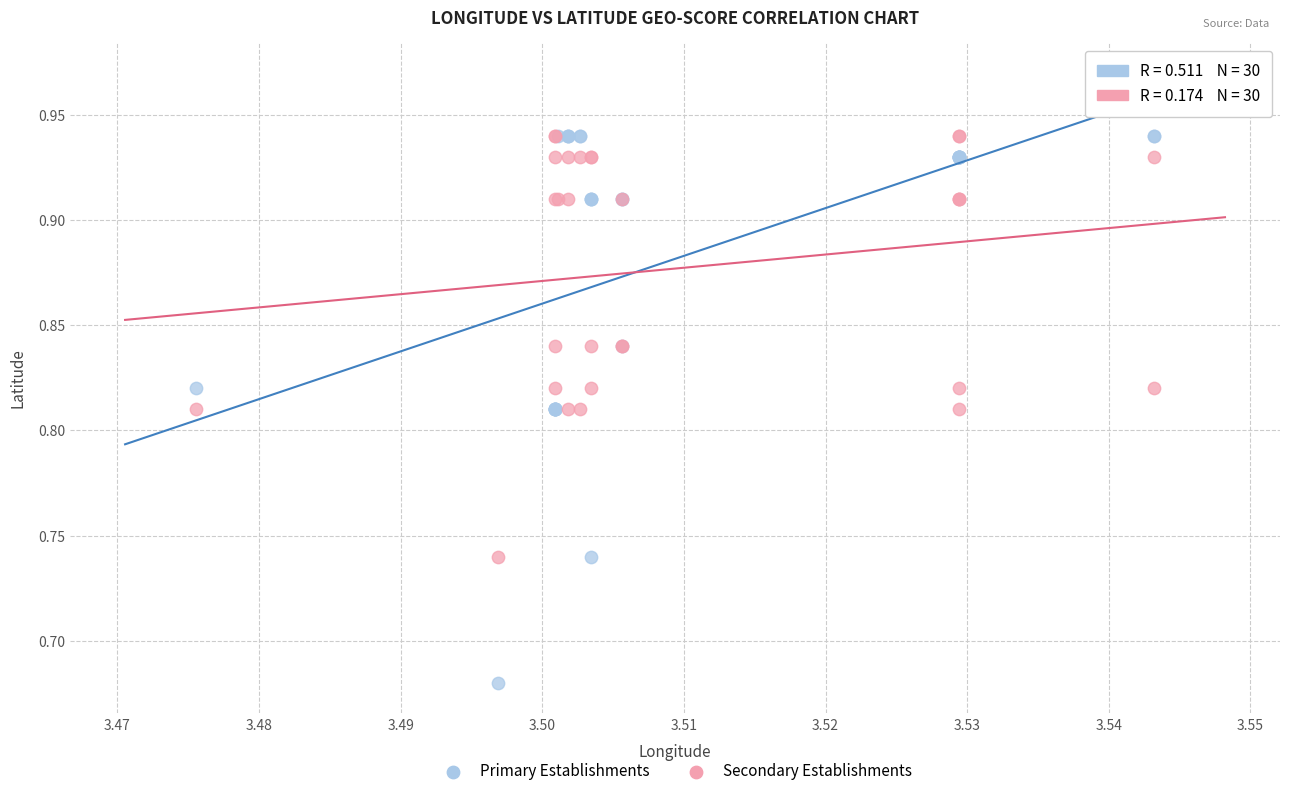

Which series contains the lowest Y value?

Primary Establishments